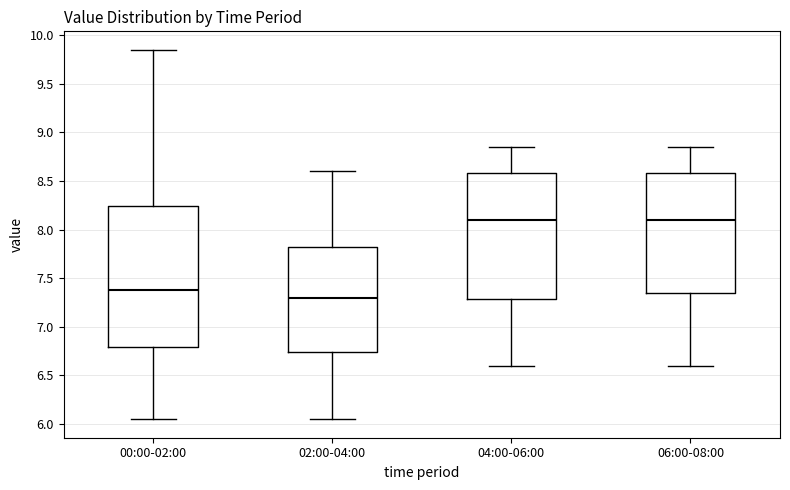

Reading left to right, transcribe this box plot: for each box, give where its median line is, the range the box spans, and where its two whiskers end, as read against the y-axis. The values are not printed on the chart, so give them approximately, as read against the axis.

00:00-02:00: median 7.40, box 6.80 to 8.25, whiskers 6.05 to 9.85
02:00-04:00: median 7.30, box 6.75 to 7.85, whiskers 6.05 to 8.60
04:00-06:00: median 8.10, box 7.30 to 8.60, whiskers 6.60 to 8.85
06:00-08:00: median 8.10, box 7.35 to 8.60, whiskers 6.60 to 8.85